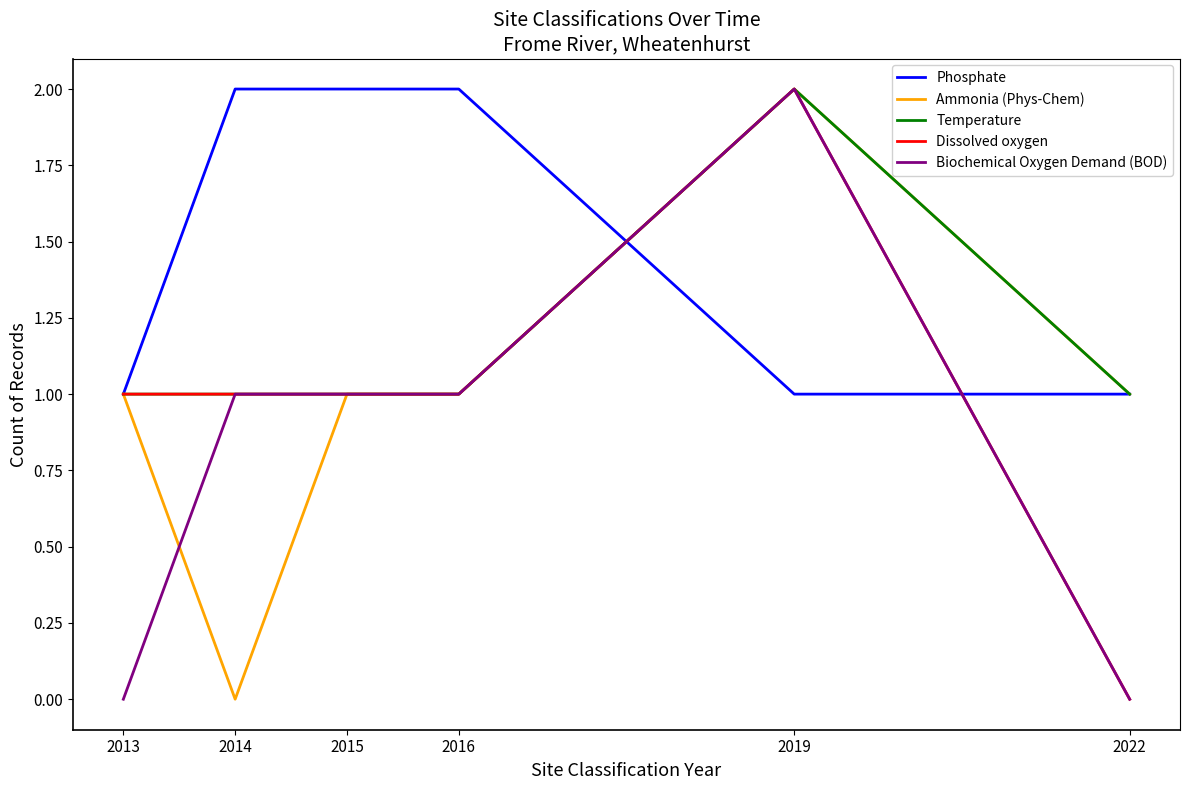

What value does the Phosphate series have at 2016?

2